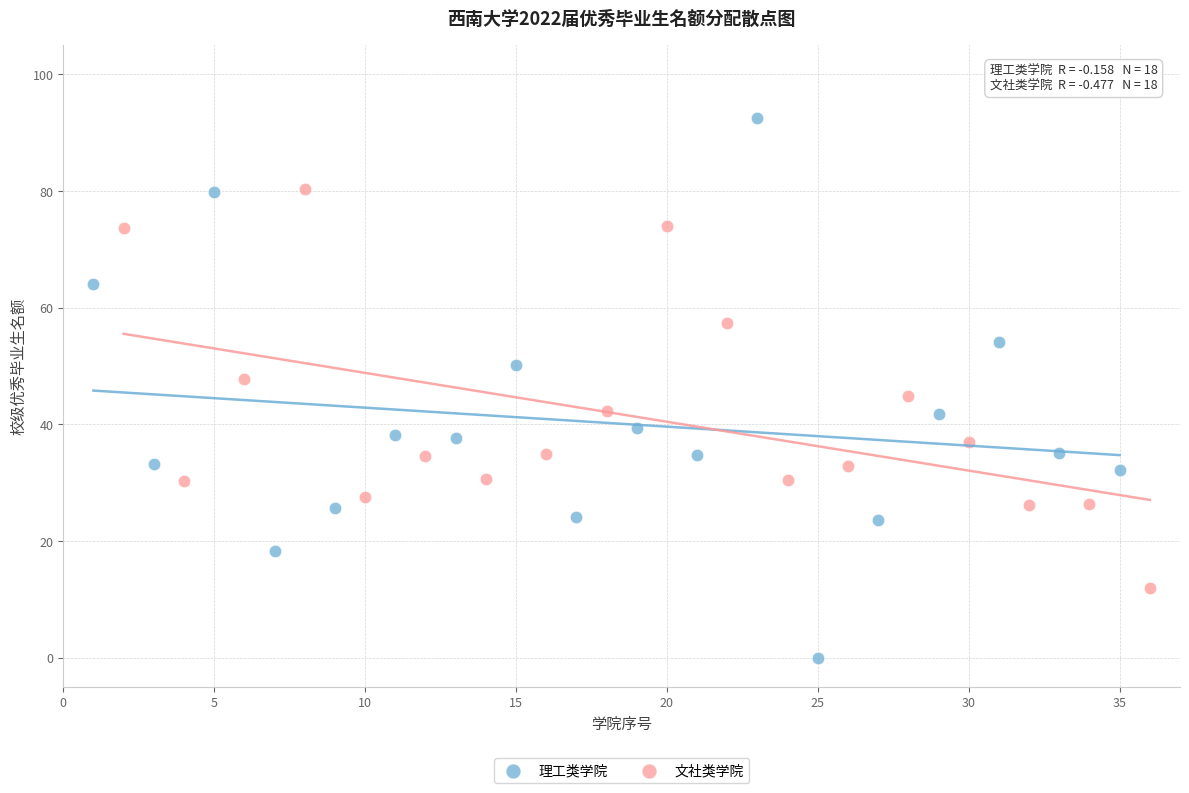

What are all the series names shown in the legend?

理工类学院, 文社类学院